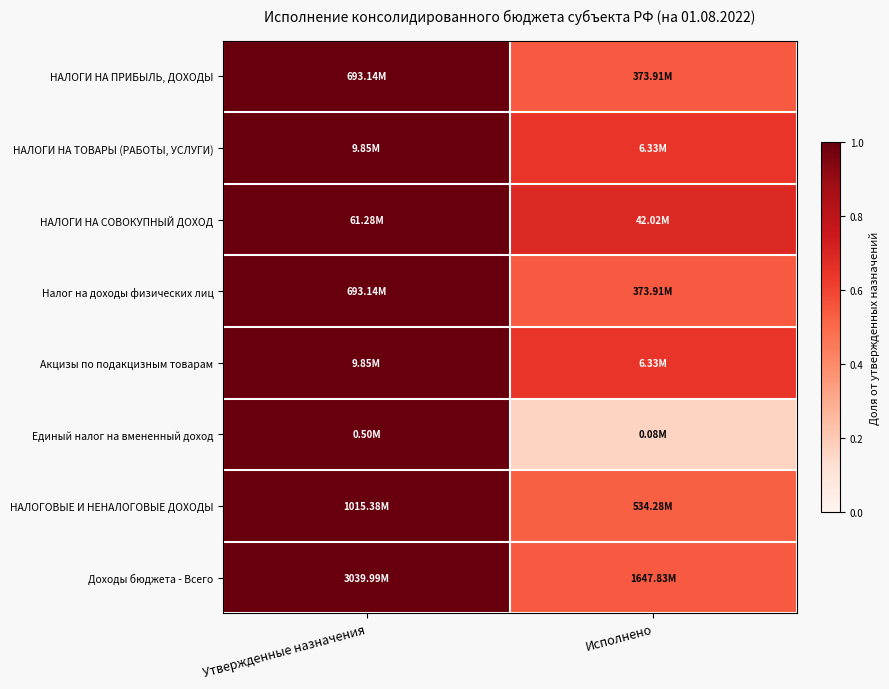

Between Утвержденные назначения and Исполнено, which is larger?

Утвержденные назначения